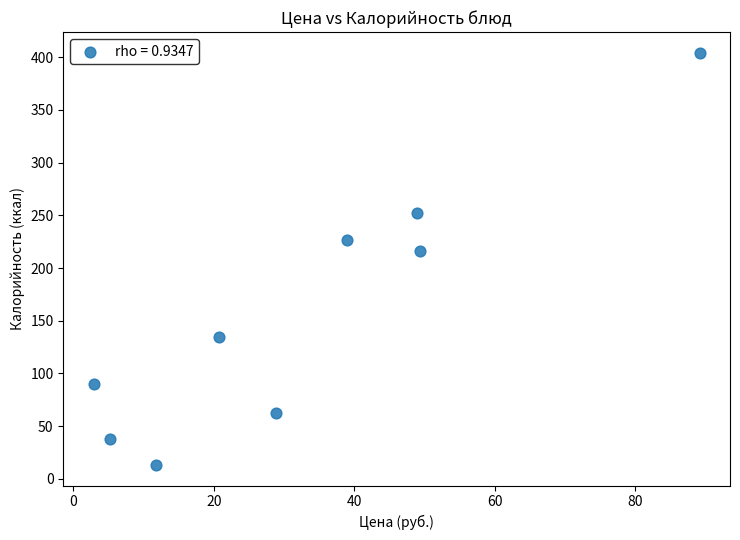

What Y value in the scatter plot is closest to 208?

216.2